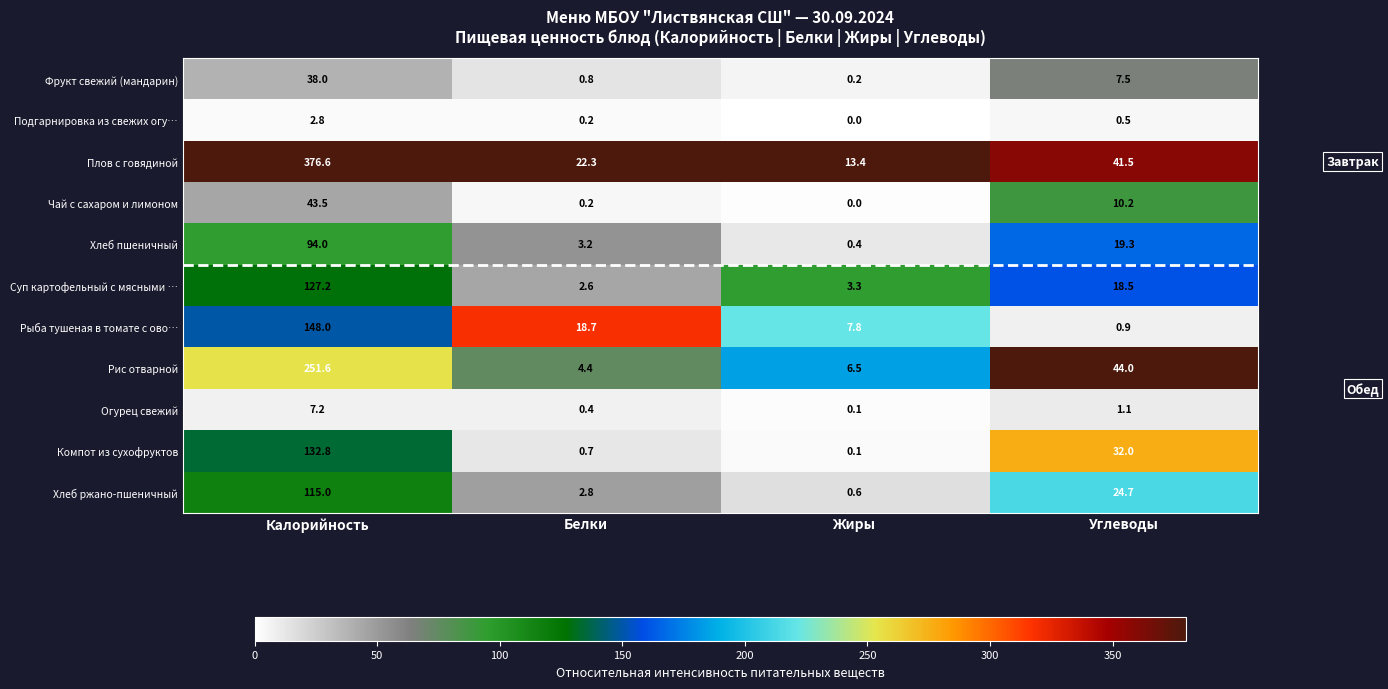

Rank the series at Углеводы from highest to lowest value.

Рис отварной, Плов с говядиной, Компот из сухофруктов, Хлеб ржано-пшеничный, Хлеб пшеничный, Суп картофельный с мясными …, Чай с сахаром и лимоном, Фрукт свежий (мандарин), Огурец свежий, Рыба тушеная в томате с ово…, Подгарнировка из свежих огу…